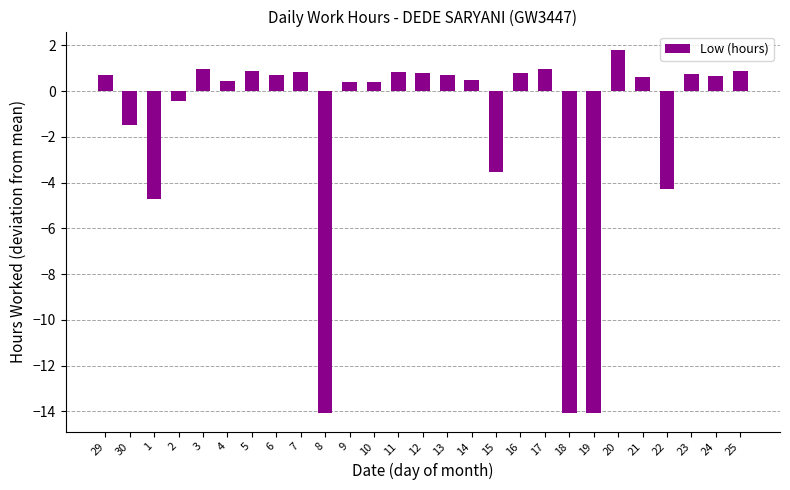

Which label corresponds to the largest value in the chart?

20